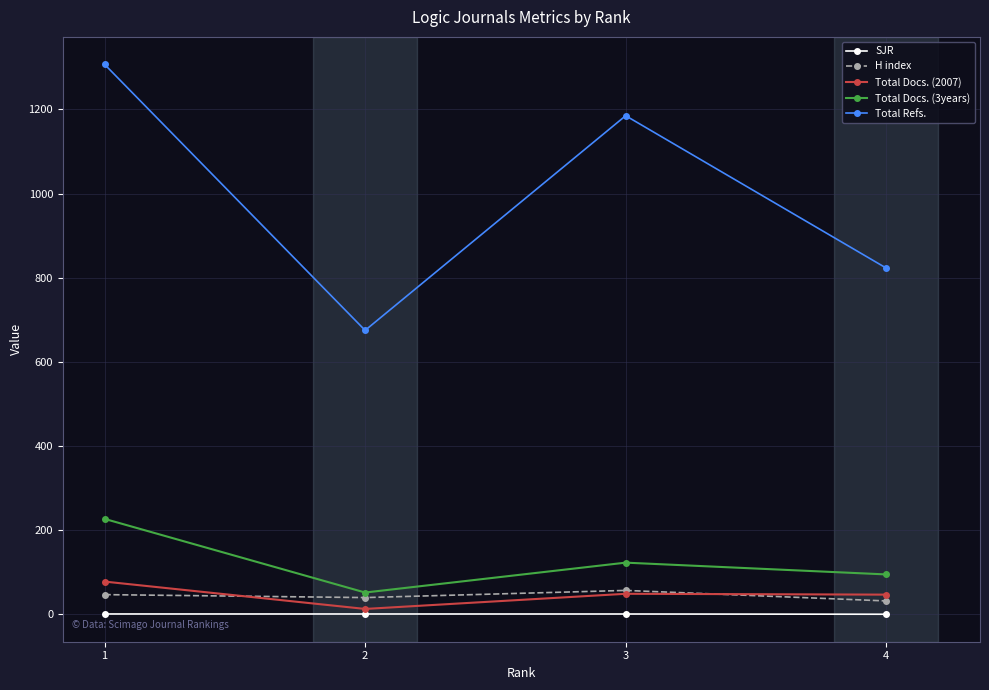

True or false: SJR and Total Docs. (2007) cross at least once.

False